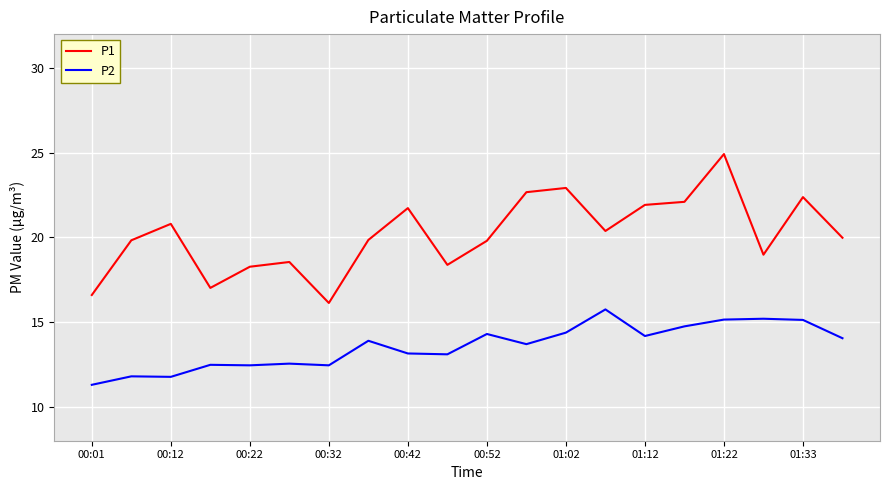

Which series has the largest range (max minus min)?

P1